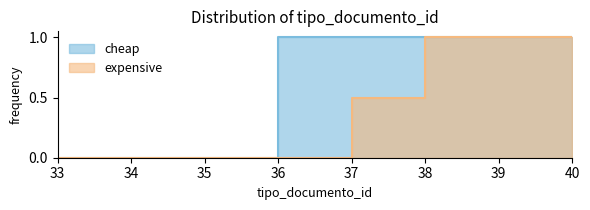

How many data points does each series have?

3